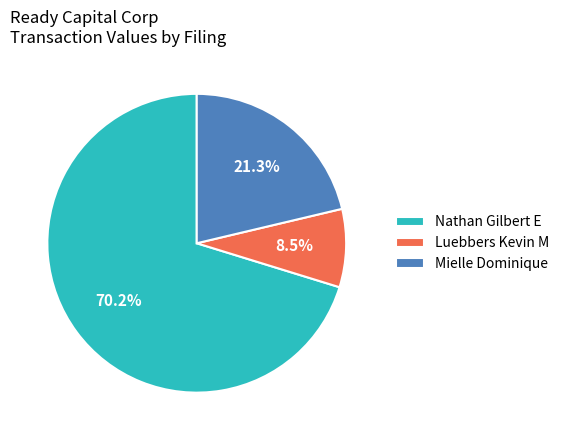

What is the ratio of the value at Mielle Dominique to the value at Nathan Gilbert E?

0.3